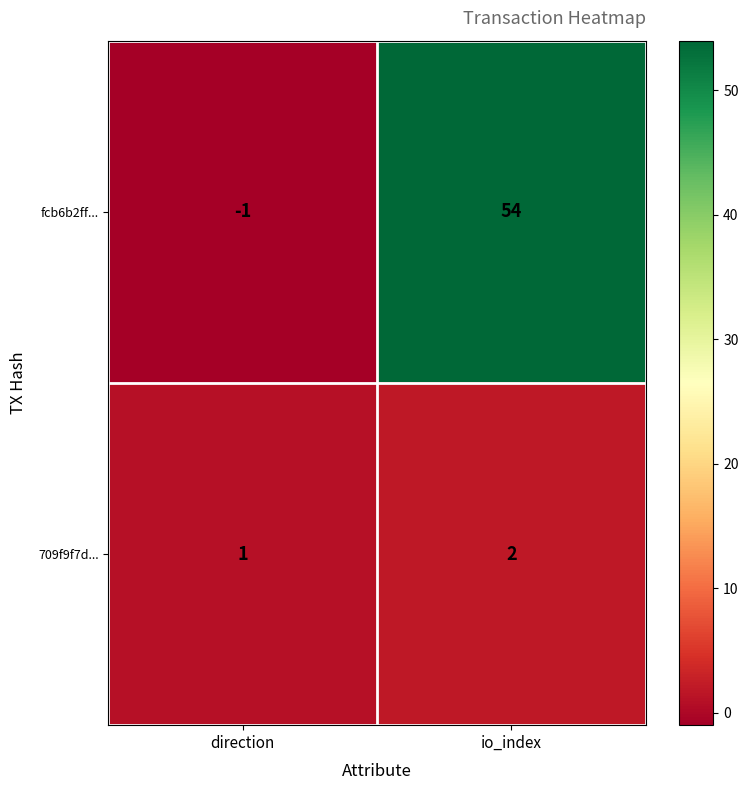

Reading left to right, transcribe all the data shown in this chart.

fcb6b2ff...: direction=-1	io_index=54
709f9f7d...: direction=1	io_index=2